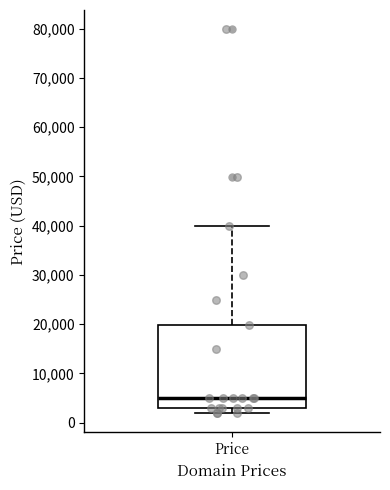

Transcribe this box plot: give where the median line is, the range the box spans, and where the two whiskers end, as read against the y-axis. The values are not printed on the chart, so give them approximately, as read against the axis.

median 5000, box 3000 to 20000, whiskers 2000 to 40000